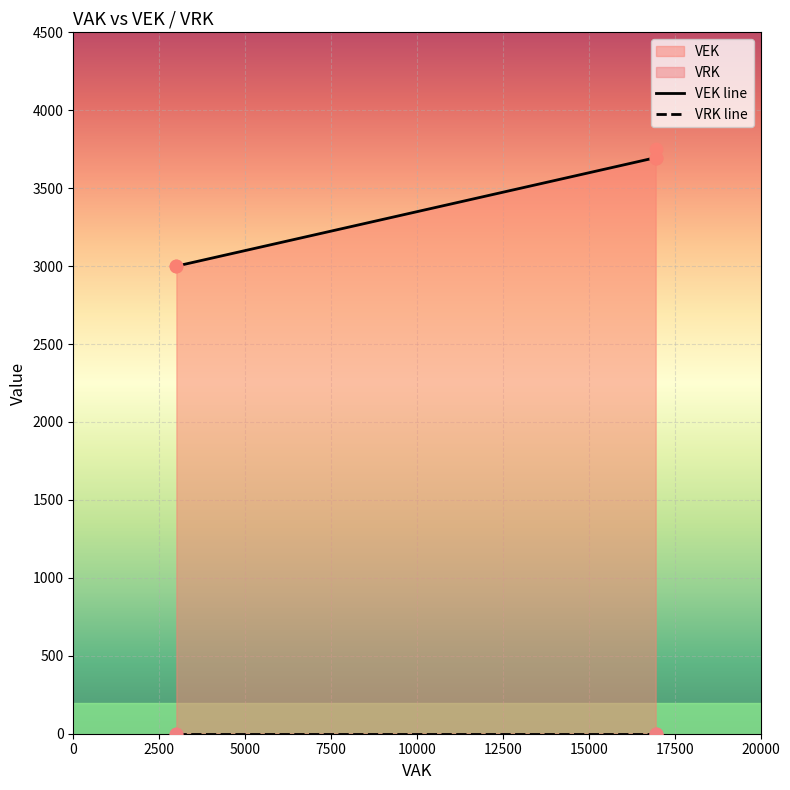

What are all the series names shown in the legend?

VEK, VRK